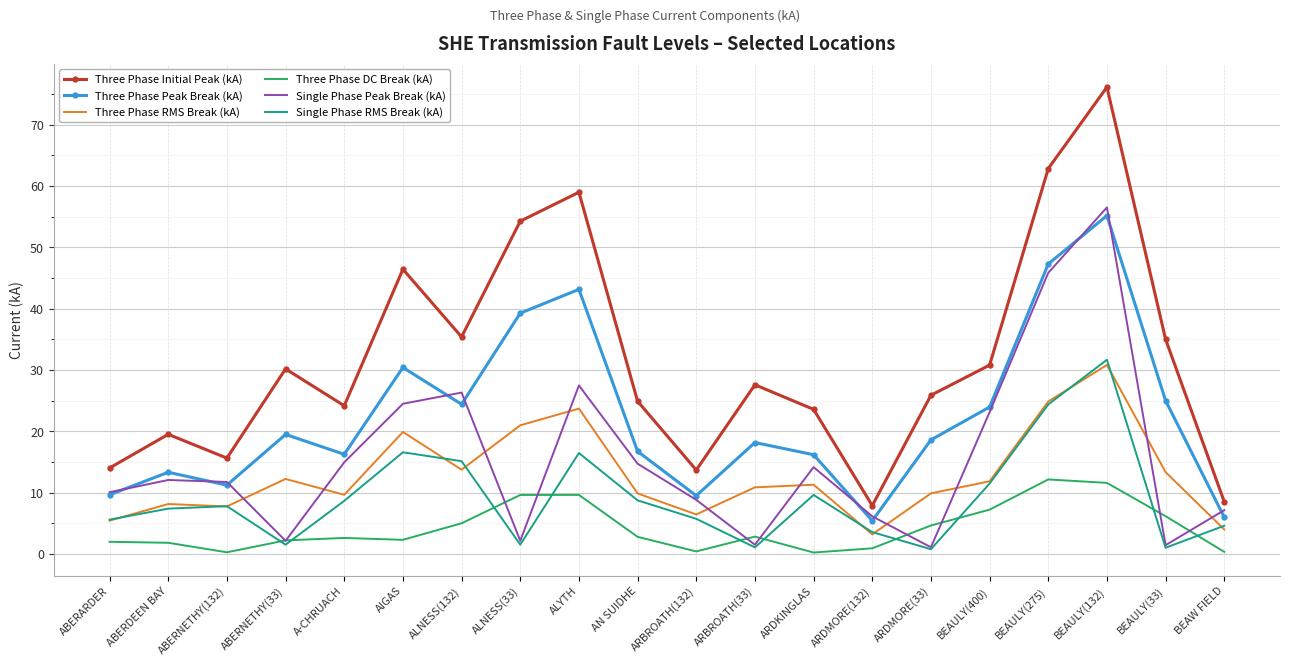

At how many categories does at least one series exceed 61?

2